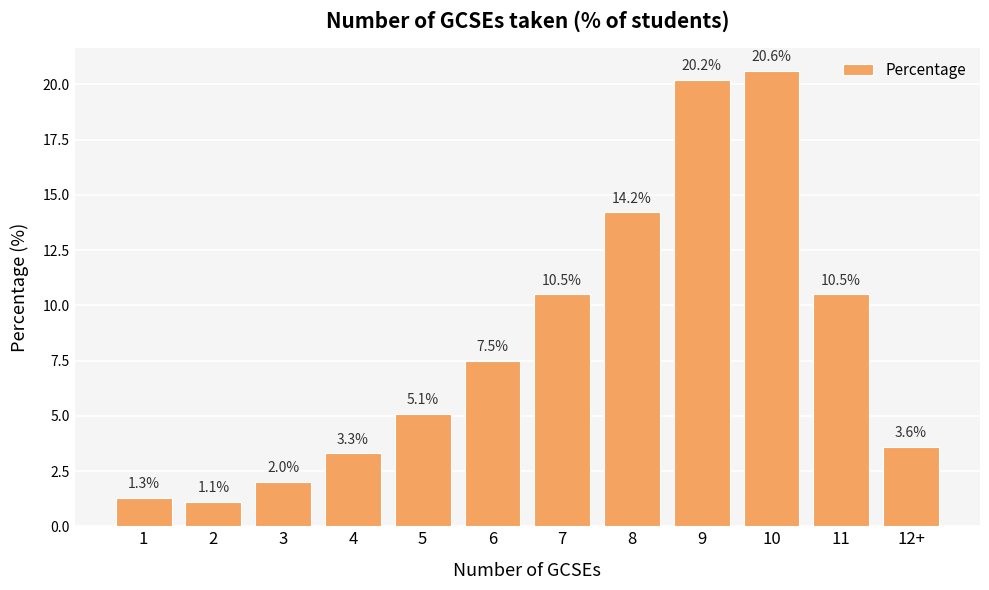

What value does the data have at 7?

10.5